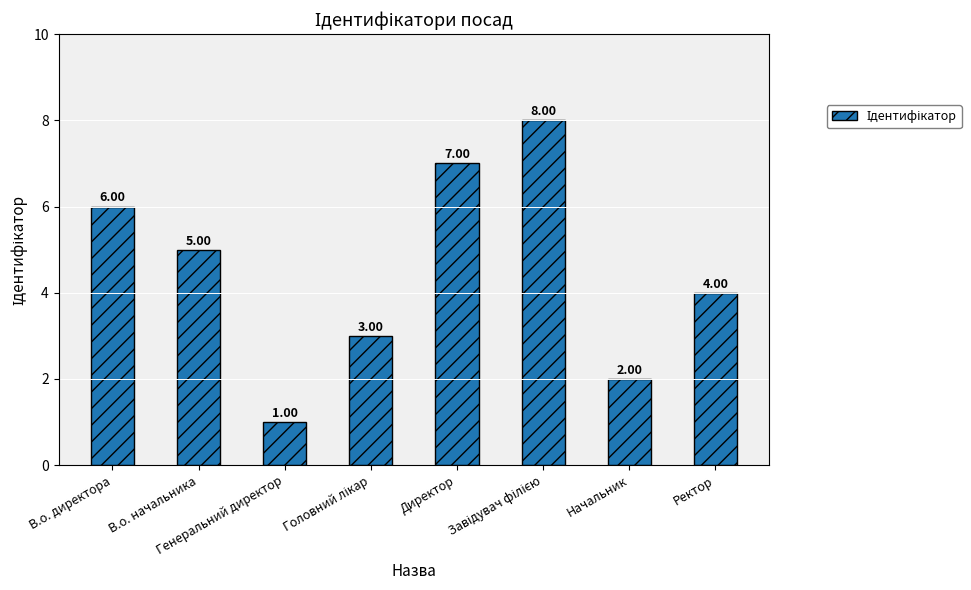

What is the difference between the maximum and minimum values?

7